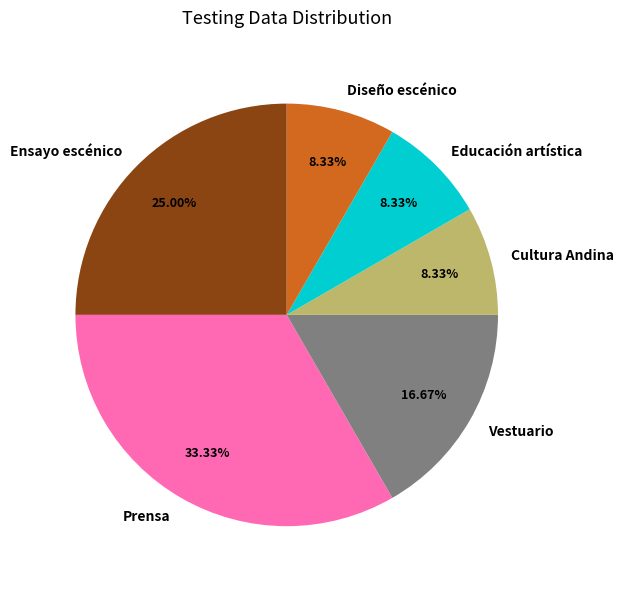

What is the largest slice in the pie chart?

Prensa